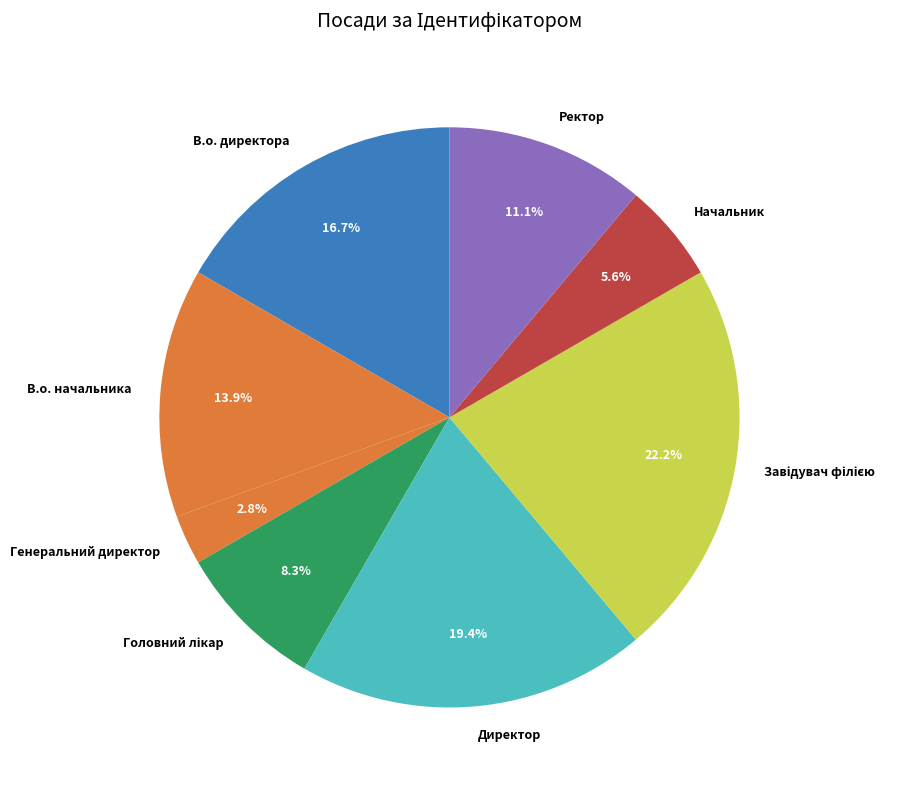

Is Директор the majority of the pie?

No